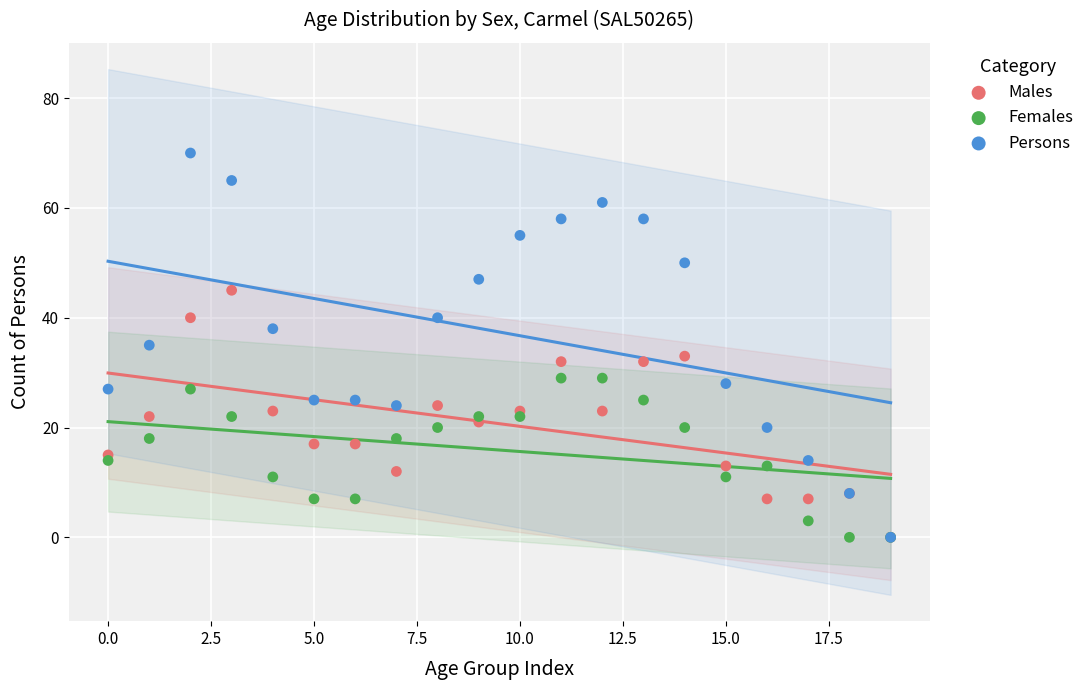

What are all the series names shown in the legend?

Males, Females, Persons